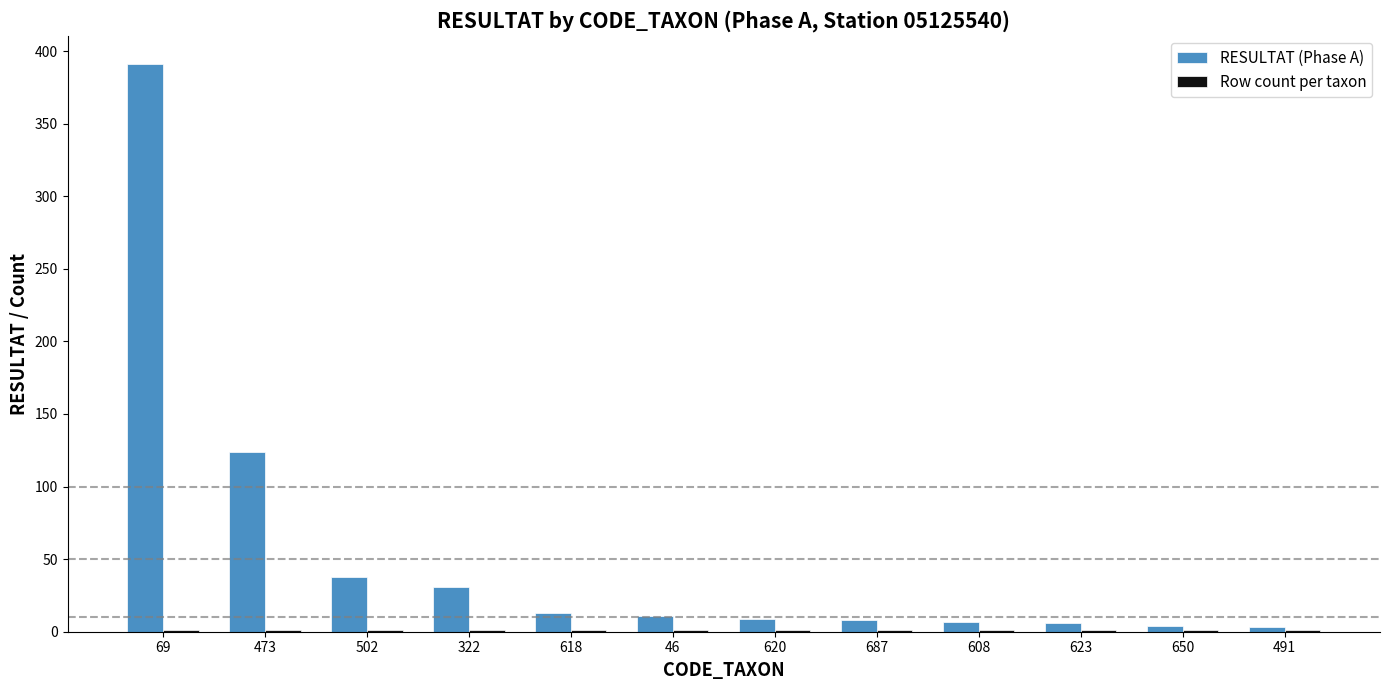

At which label is RESULTAT (Phase A) closest to 197?

473